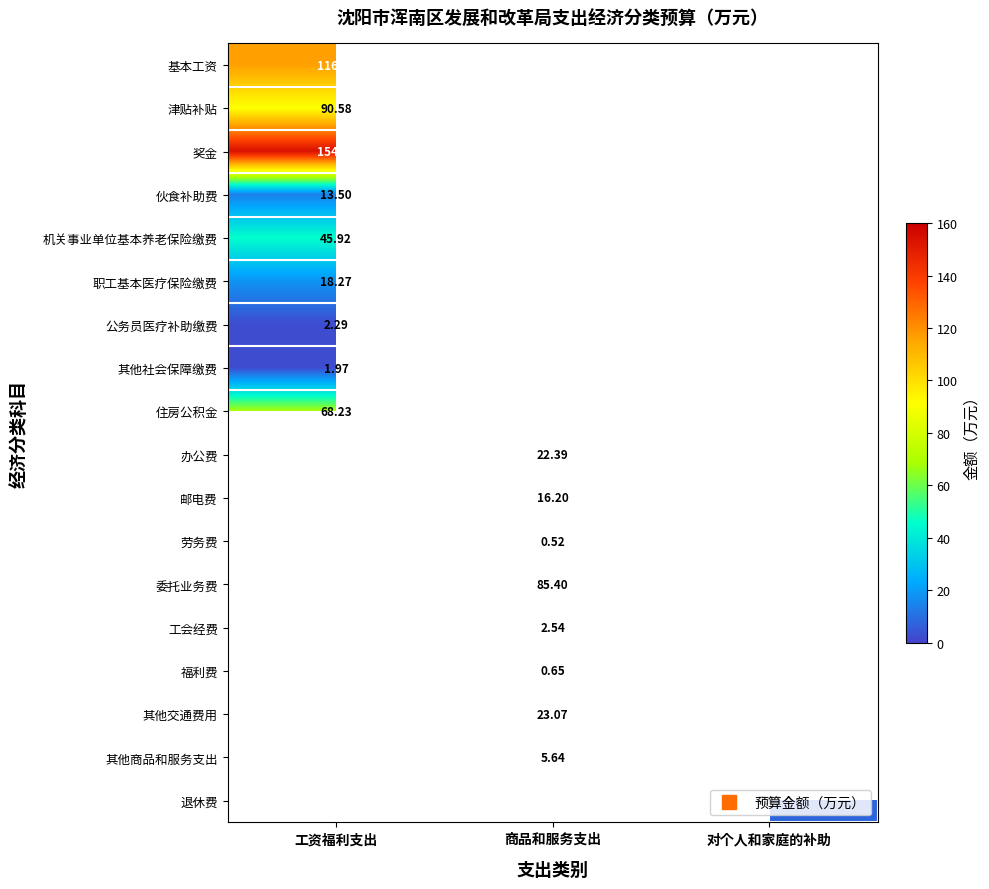

At how many categories does at least one series exceed 29?

2